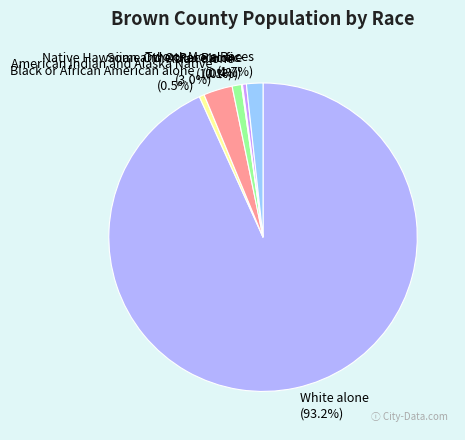

Is American Indian and Alaska Native the majority of the pie?

No